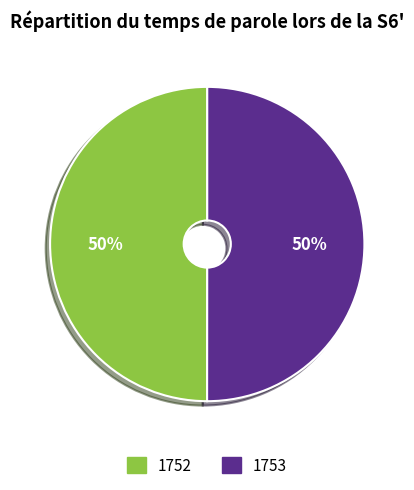

Combined, do 1752 and 1753 account for over 50%?

Yes